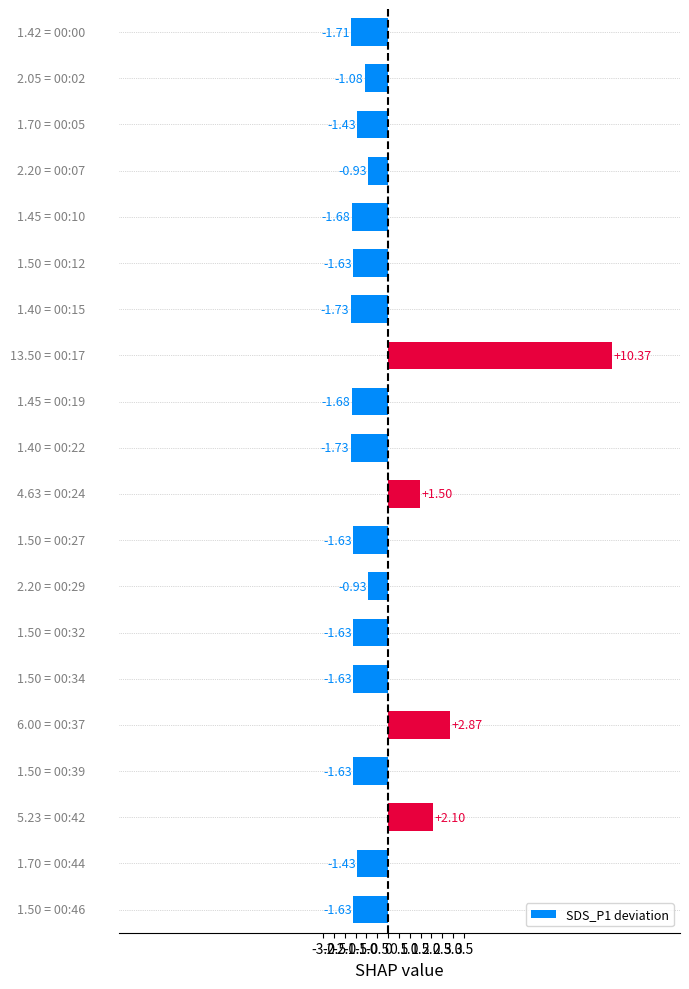

What is the difference between the second highest and second lowest values?

4.6